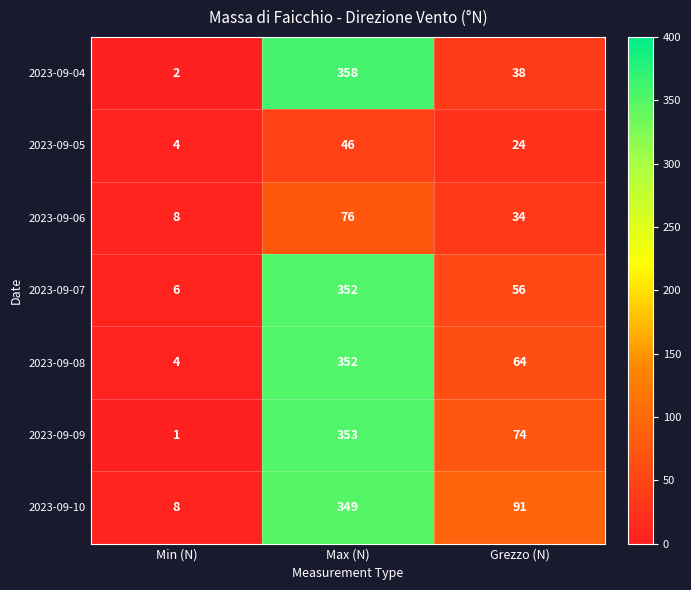

How many data points in 2023-09-04 are less than 38?

1